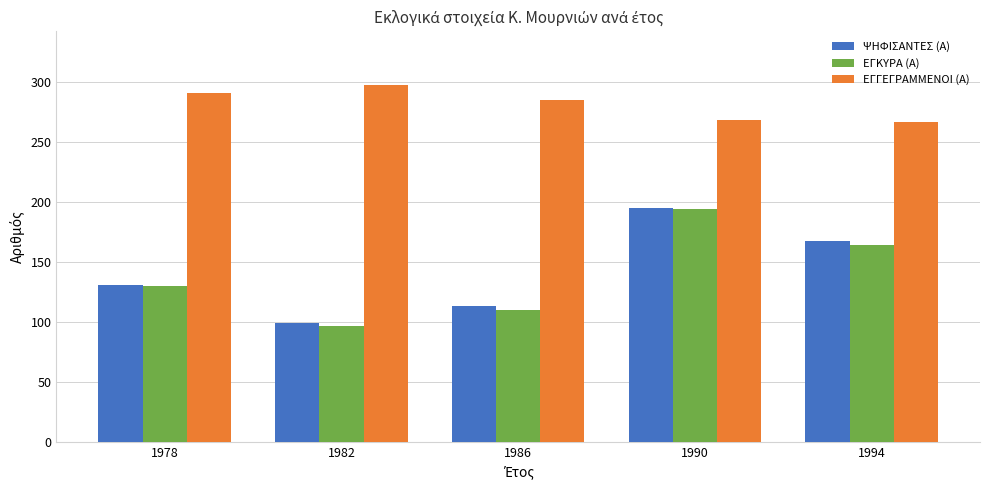

Reading left to right, transcribe all the data shown in this chart.

ΨΗΦΙΣΑΝΤΕΣ (Α): 131	99	113	195	168
ΕΓΚΥΡΑ (Α): 130	97	110	194	164
ΕΓΓΕΓΡΑΜΜΕΝΟΙ (Α): 291	298	285	269	267